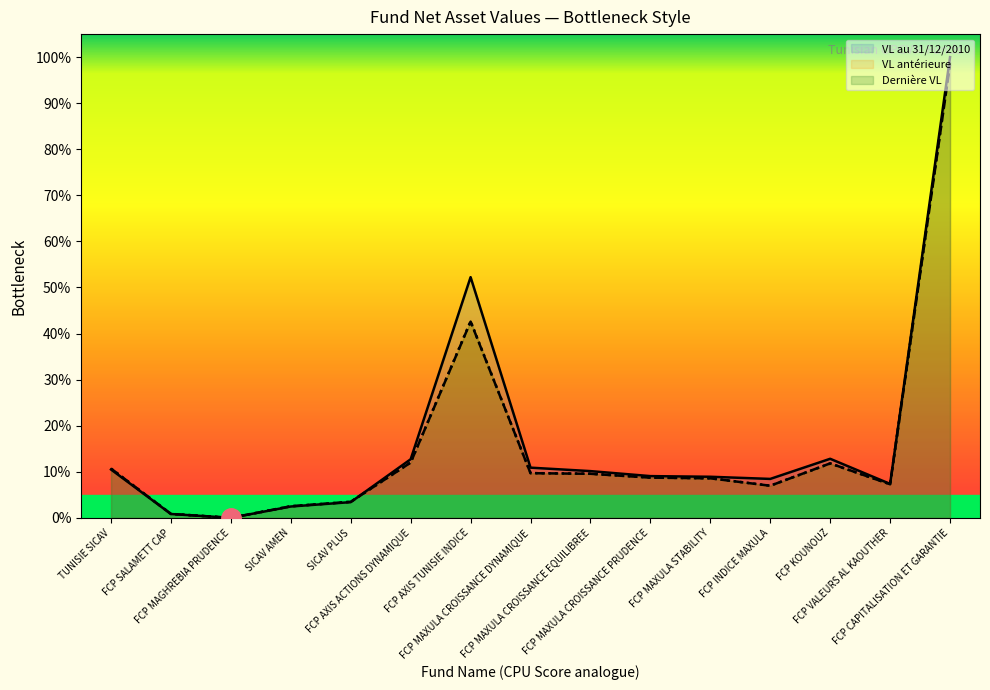

Is it true that Dernière VL equals 8.7 at FCP MAXULA CROISSANCE PRUDENCE?

True